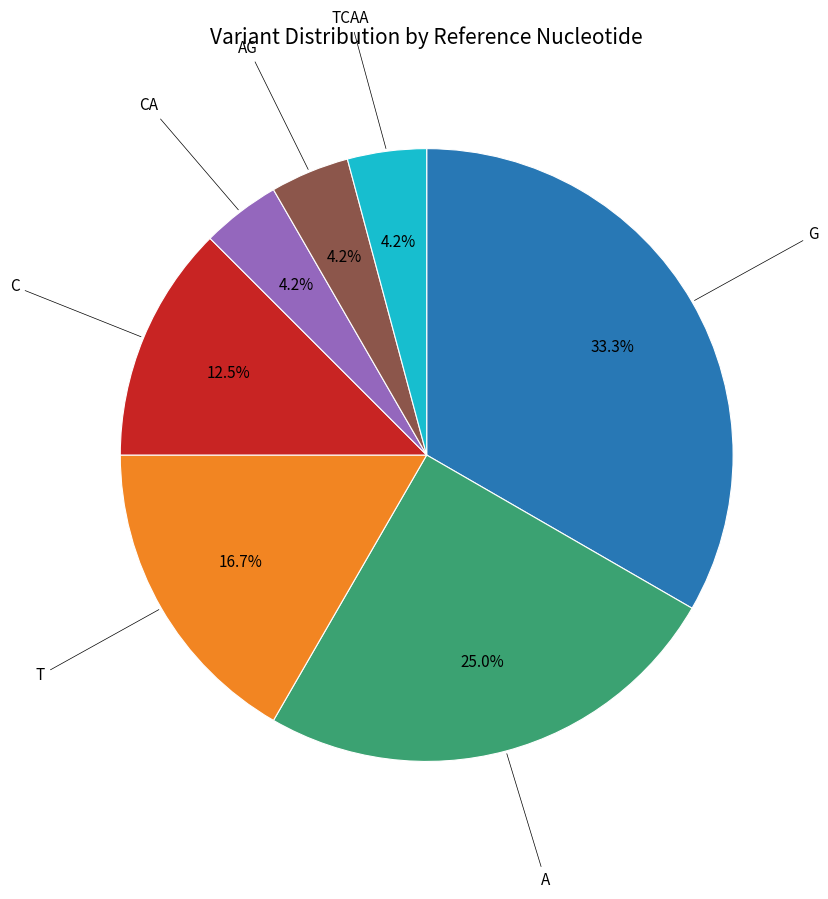

Does any single category account for the majority?

No